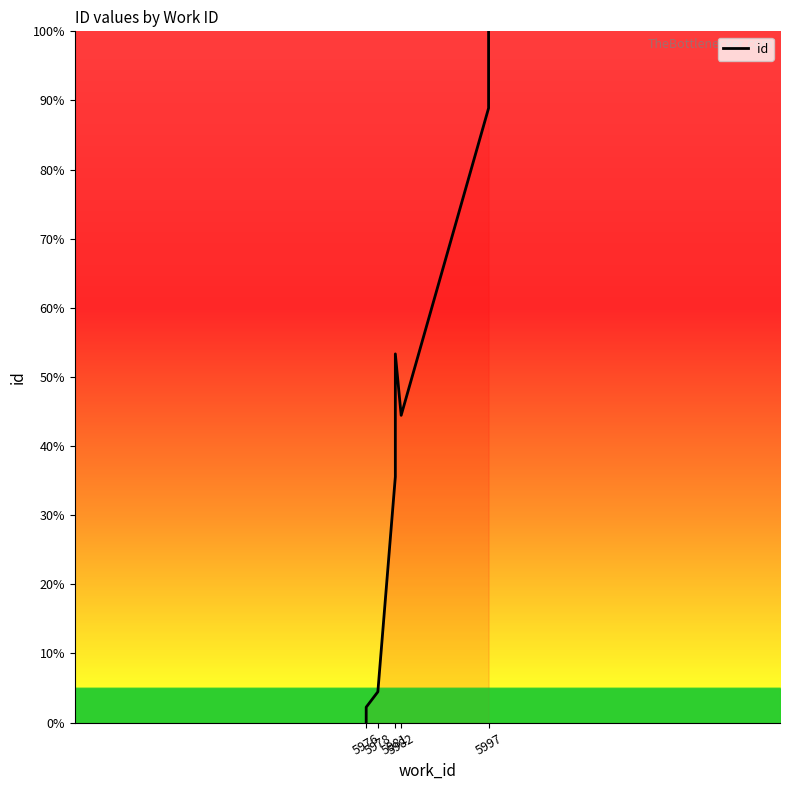

Count the number of categories in the chart.

10